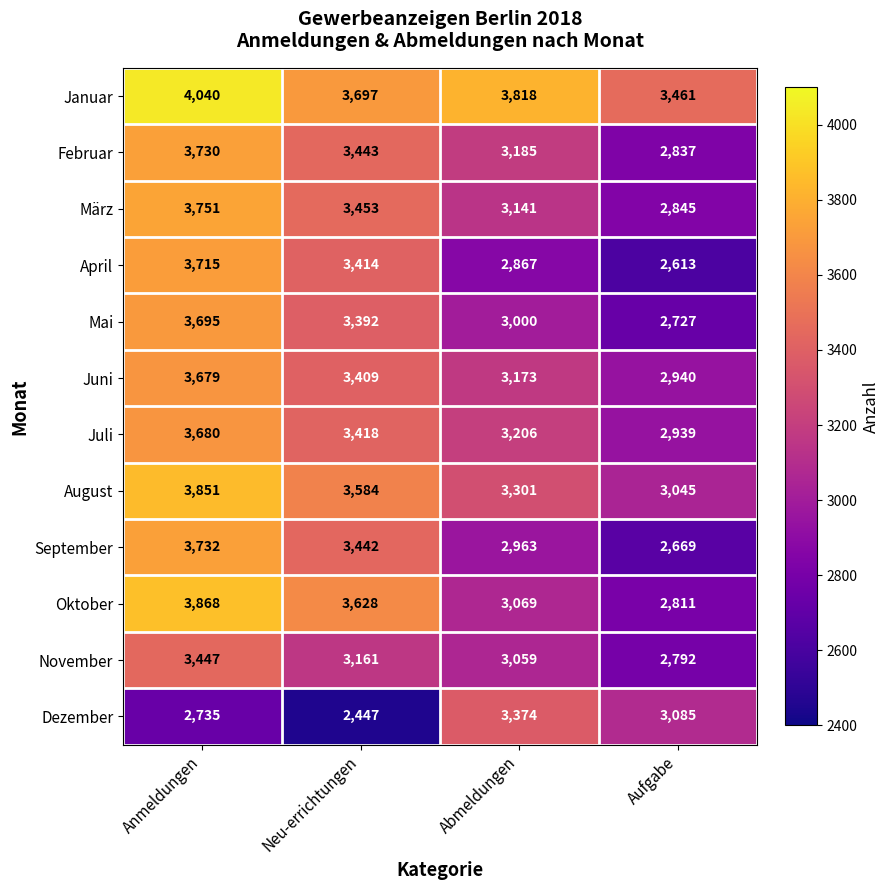

Between Anmeldungen and Aufgabe, which series saw the biggest shift?

April